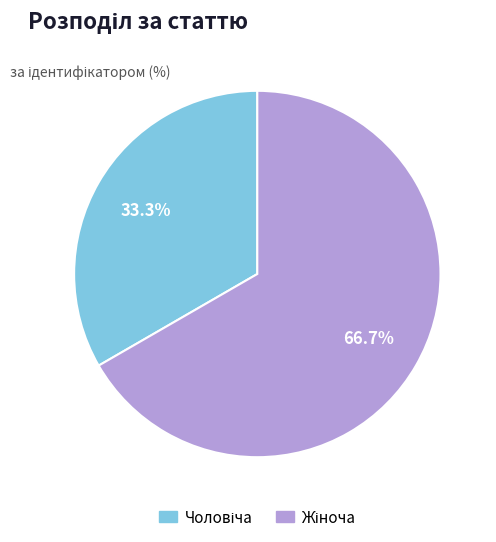

Is there a majority slice in this chart?

Yes